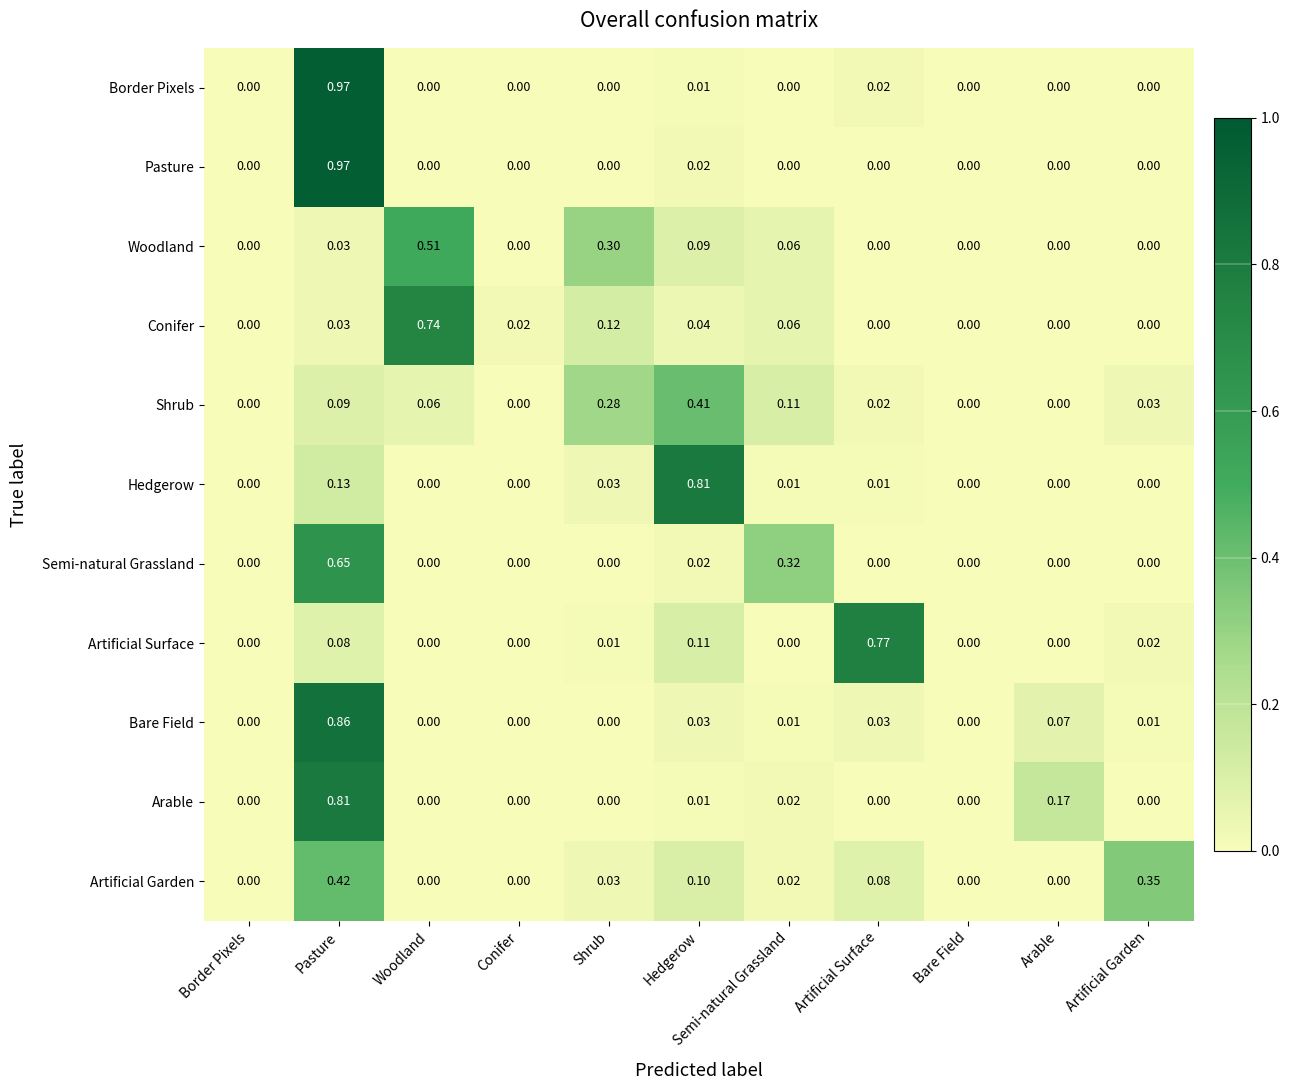

At which category is the sum across all series the highest?

Pasture